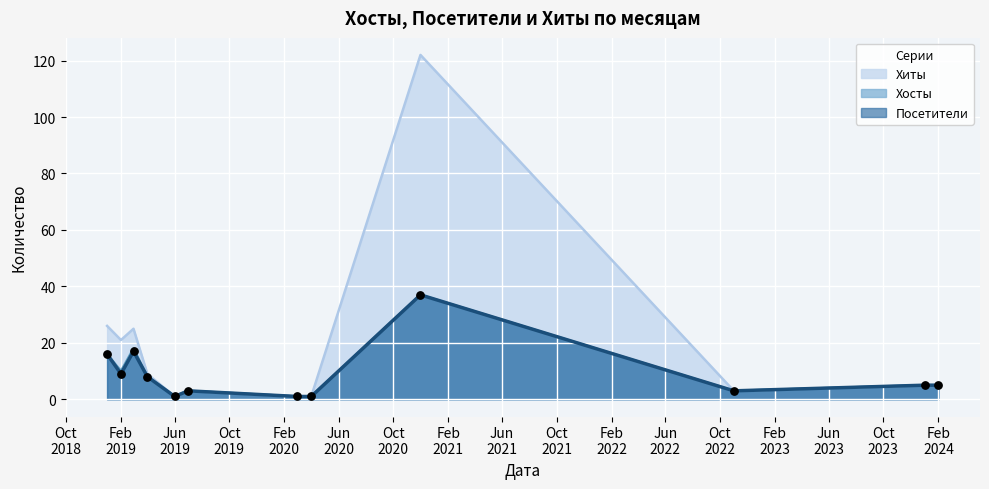

Is the value of Посетители at 2020-04 greater than the value of Хиты at 2019-04?

No